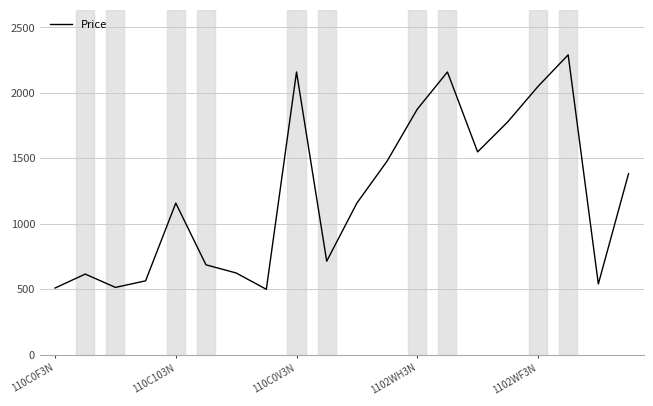

What is the minimum value shown in the chart?

499.2